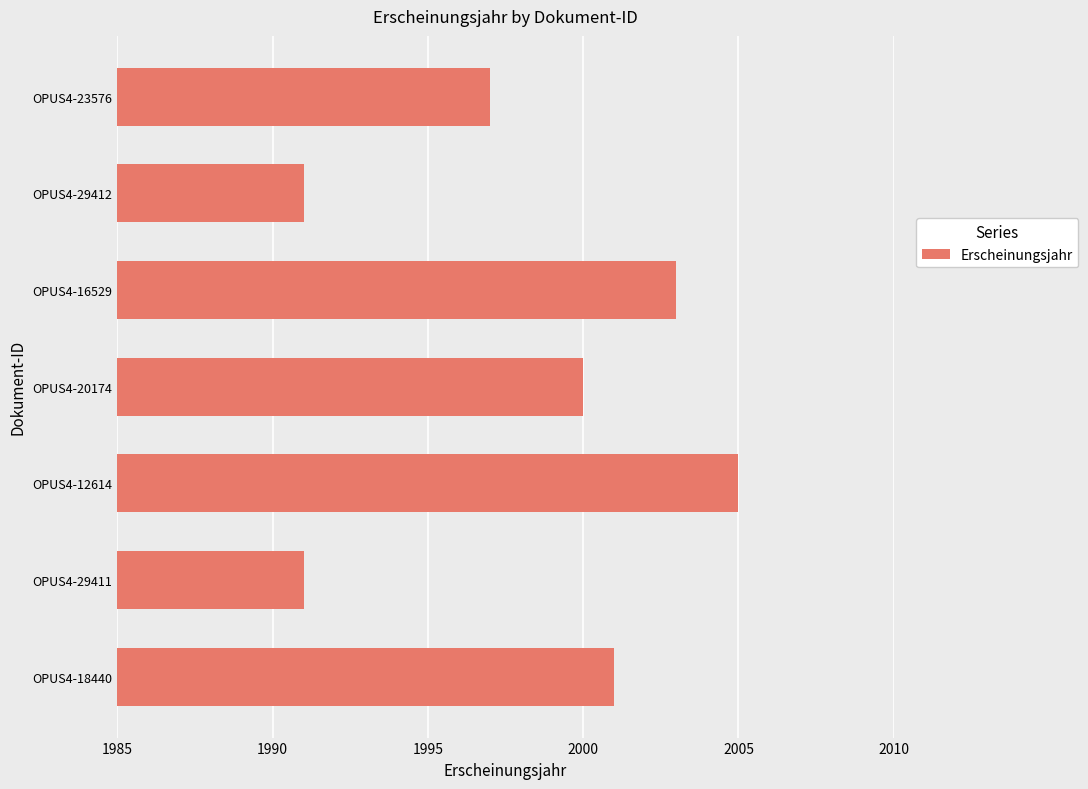

How many categories are shown in the chart?

7